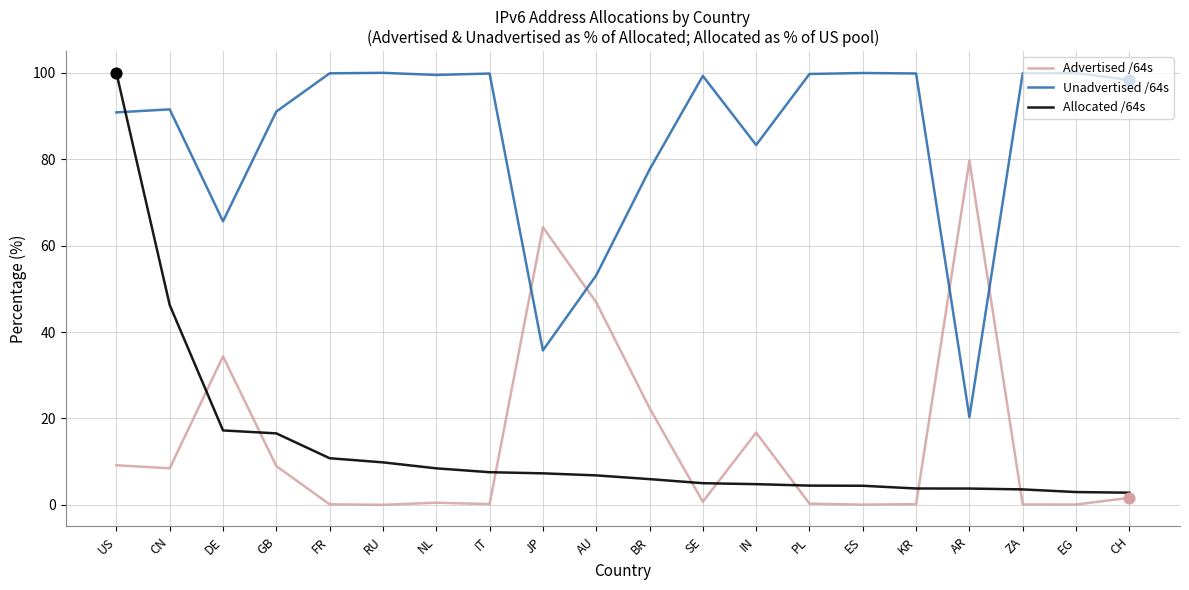

At which category is the sum across all series the highest?

US